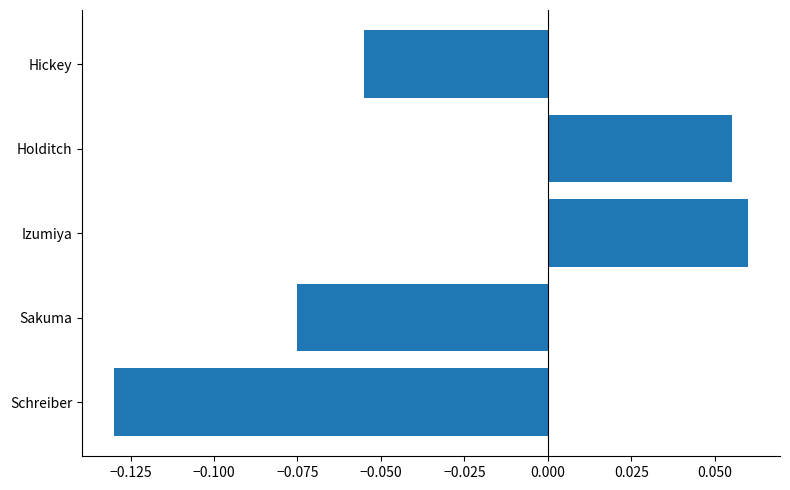

List the labels in order of value, smallest first.

Schreiber, Sakuma, Hickey, Holditch, Izumiya